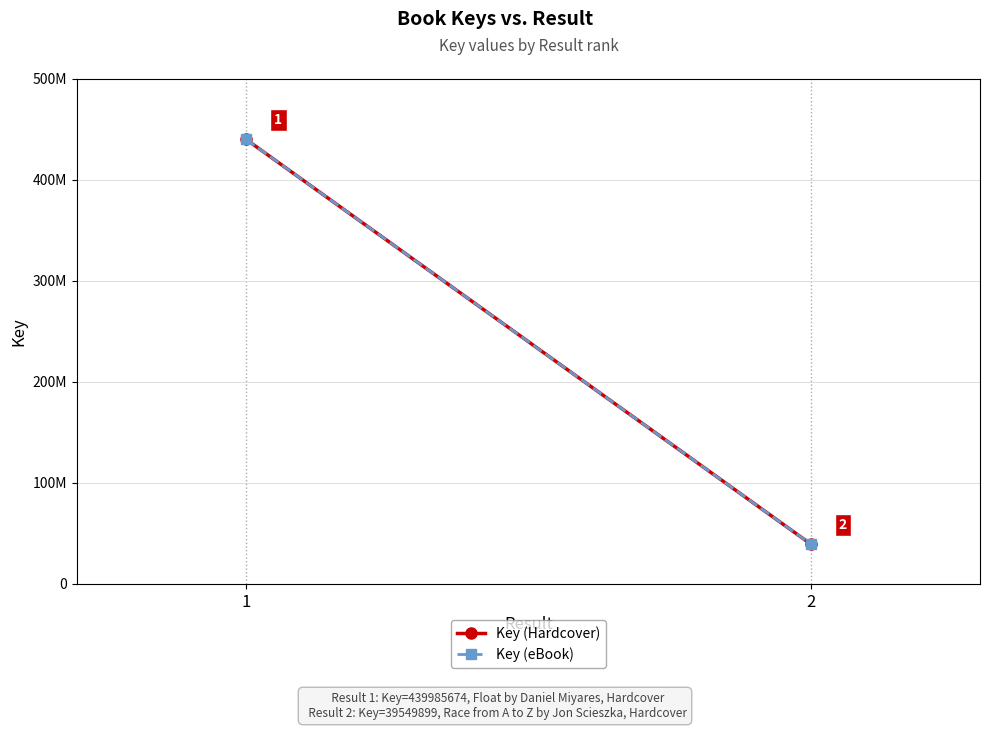

Is it true that Key (Hardcover) equals 678810604 at 1?

False